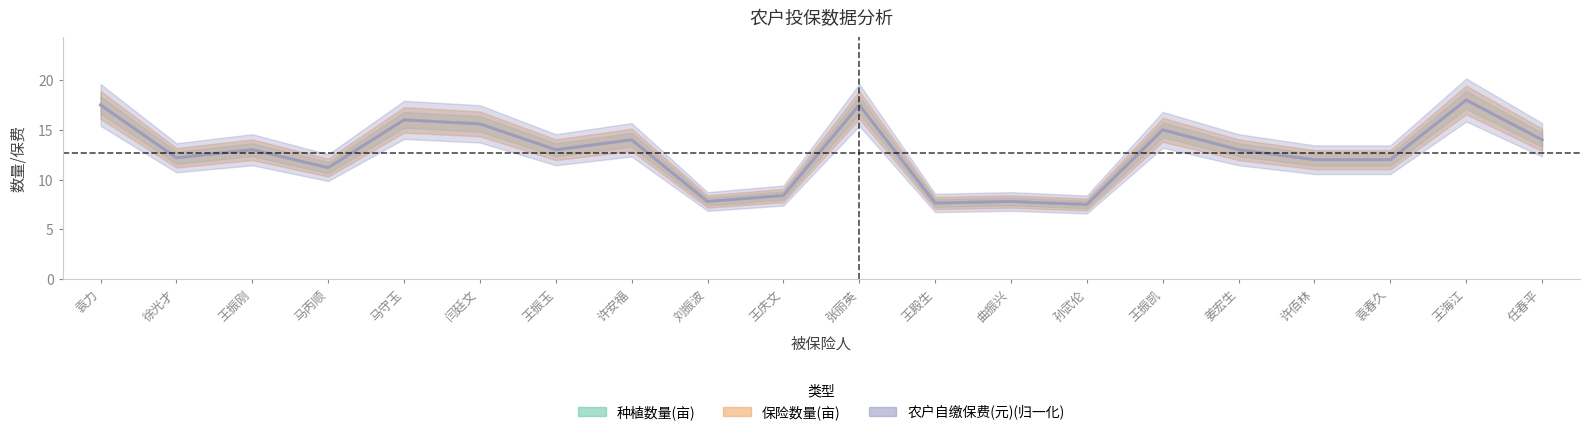

In 种植数量(亩), how many points are higher than both neighbors (excluding endpoints)?

7